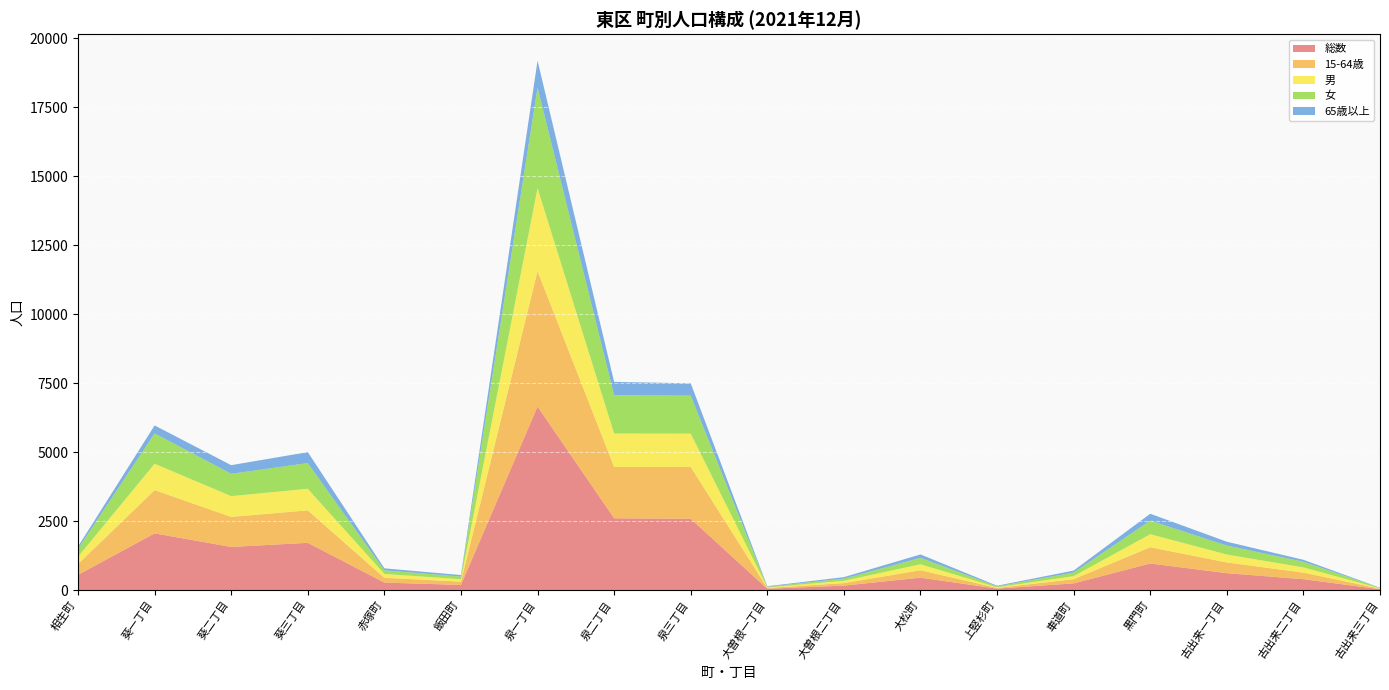

Reading left to right, list all the values displayed in this chart.

総数: 相生町=551	葵一丁目=2056	葵二丁目=1563	葵三丁目=1713	赤塚町=271	飯田町=186	泉一丁目=6654	泉二丁目=2602	泉三丁目=2584	大曽根一丁目=47	大曽根二丁目=161	大松町=450	上竪杉町=53	車道町=242	黒門町=964	古出来一丁目=612	古出来二丁目=394	古出来三丁目=30
15-64歳: 相生町=393	葵一丁目=1568	葵二丁目=1090	葵三丁目=1178	赤塚町=174	飯田町=118	泉一丁目=4911	泉二丁目=1861	泉三丁目=1883	大曽根一丁目=27	大曽根二丁目=92	大松町=269	上竪杉町=26	車道町=152	黒門町=590	古出来一丁目=390	古出来二丁目=238	古出来三丁目=22
男: 相生町=266	葵一丁目=957	葵二丁目=753	葵三丁目=782	赤塚町=140	飯田町=89	泉一丁目=3010	泉二丁目=1212	泉三丁目=1205	大曽根一丁目=21	大曽根二丁目=83	大松町=216	上竪杉町=22	車道町=111	黒門町=471	古出来一丁目=287	古出来二丁目=190	古出来三丁目=12
女: 相生町=285	葵一丁目=1099	葵二丁目=810	葵三丁目=931	赤塚町=131	飯田町=97	泉一丁目=3644	泉二丁目=1390	泉三丁目=1379	大曽根一丁目=26	大曽根二丁目=78	大松町=234	上竪杉町=31	車道町=131	黒門町=493	古出来一丁目=325	古出来二丁目=204	古出来三丁目=18
65歳以上: 相生町=82	葵一丁目=290	葵二丁目=313	葵三丁目=398	赤塚町=72	飯田町=54	泉一丁目=978	泉二丁目=484	泉三丁目=446	大曽根一丁目=19	大曽根二丁目=55	大松町=123	上竪杉町=26	車道町=71	黒門町=249	古出来一丁目=139	古出来二丁目=71	古出来三丁目=5